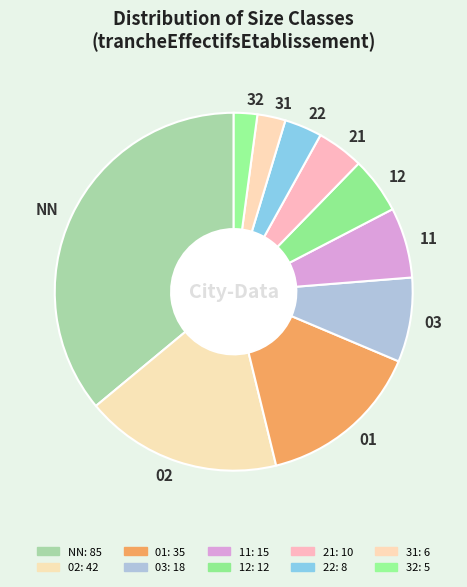

Approximately how many times larger is the value at 12 compared to 11?

0.8